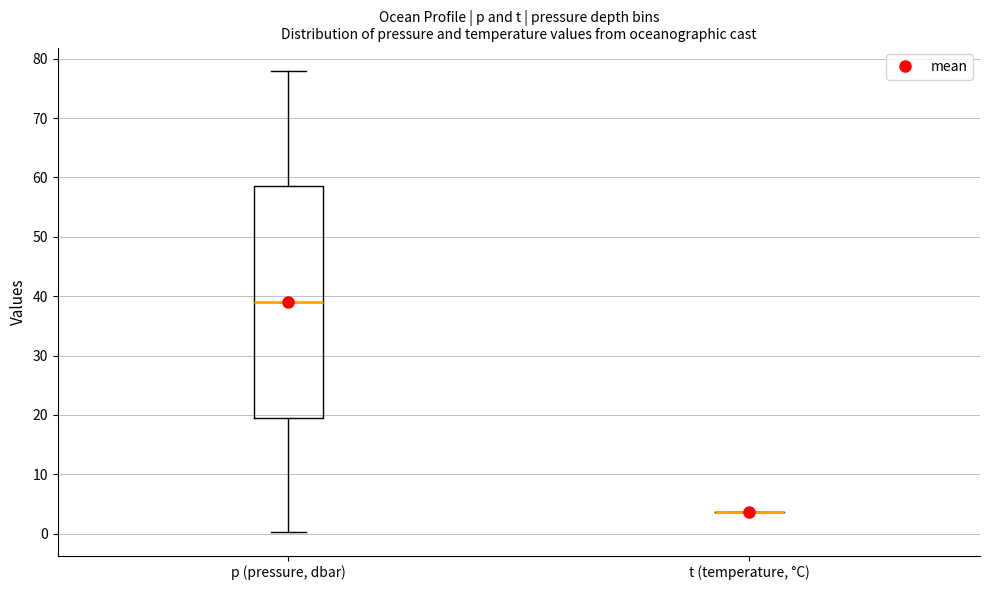

Reading left to right, read every box against the y-axis: the position of its median line, the range the box covers, and the ends of its whiskers. The values are not printed on the chart, so give them approximately, as read against the axis.

p (pressure, dbar): median 39, box 19 to 59, whiskers 0 to 78
t (temperature, °C): box collapsed to a line at 4, whiskers 4 to 4